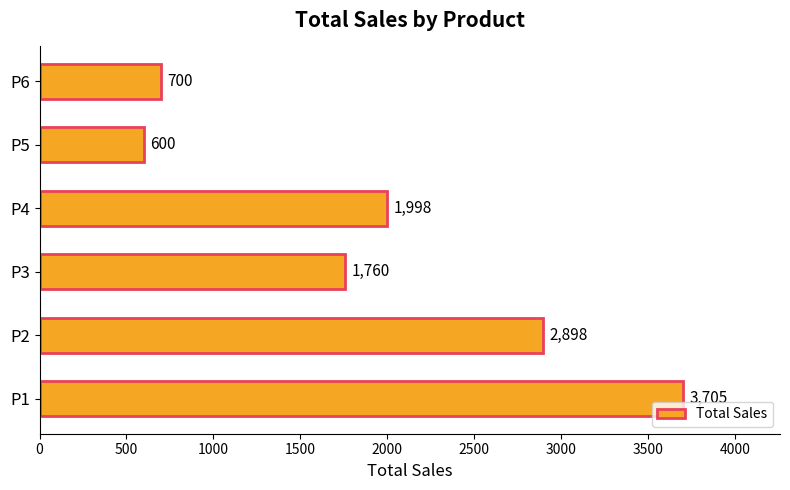

Is it true that the value at P5 is 600?

True